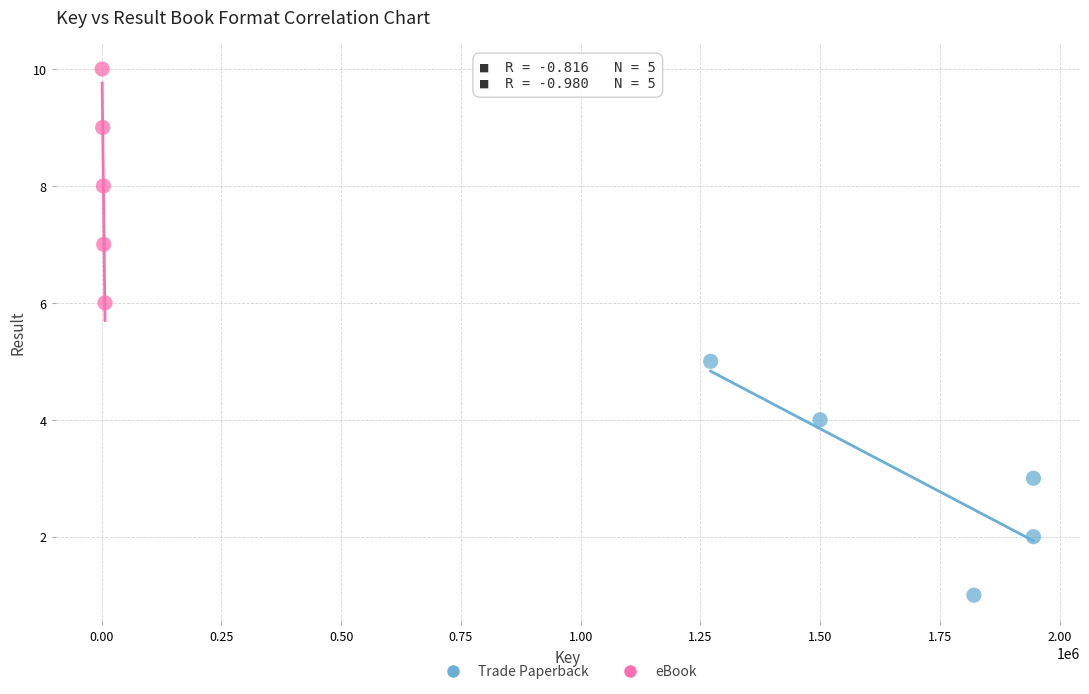

Which series reaches the maximum Y coordinate?

eBook